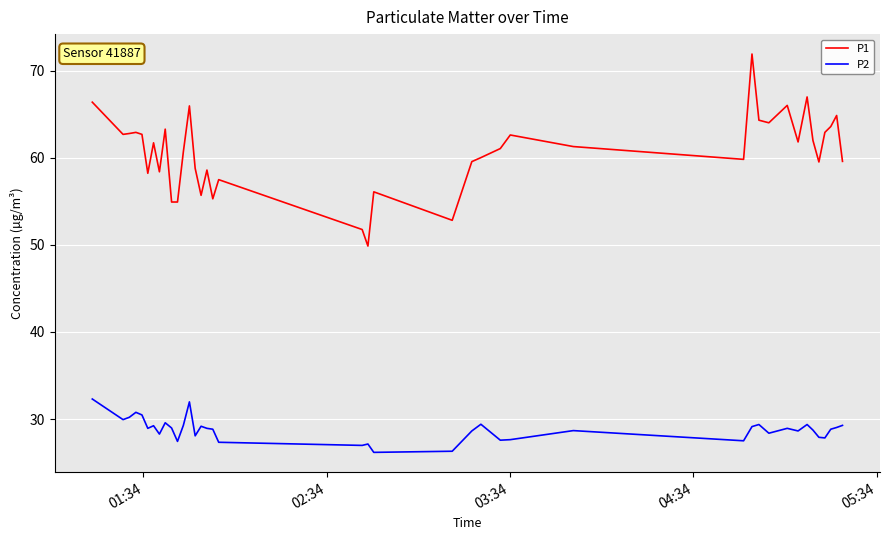

True or false: P1 and P2 cross at least once.

False